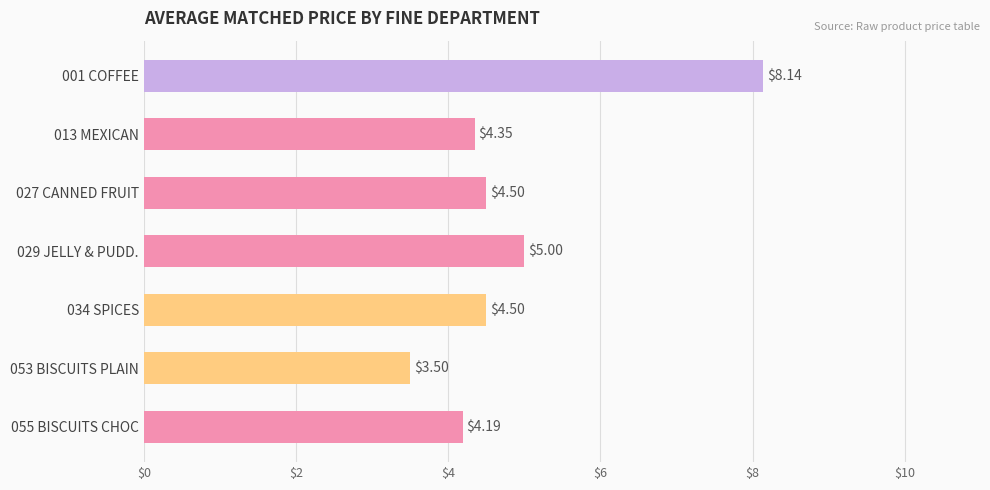

Approximately how many times larger is the value at 029 JELLY & PUDD. compared to 034 SPICES?

1.1